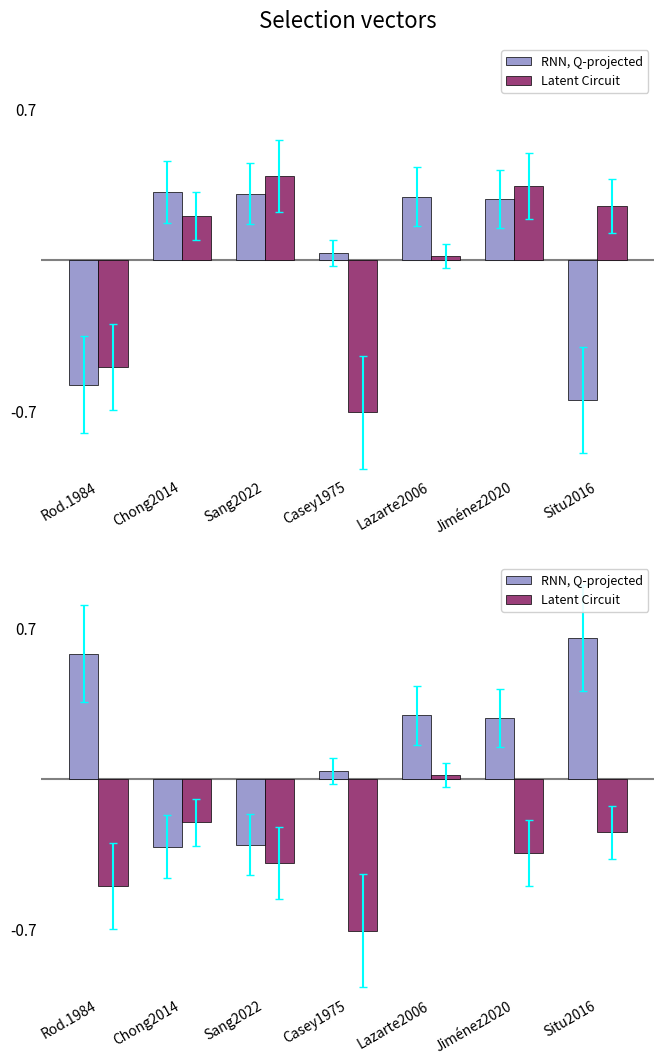

What is the label of the 4th bar from the left?

Casey1975